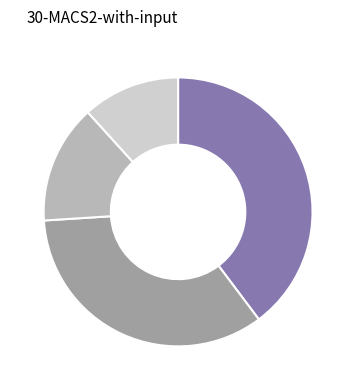

Is there any slice that represents more than half of the pie?

No